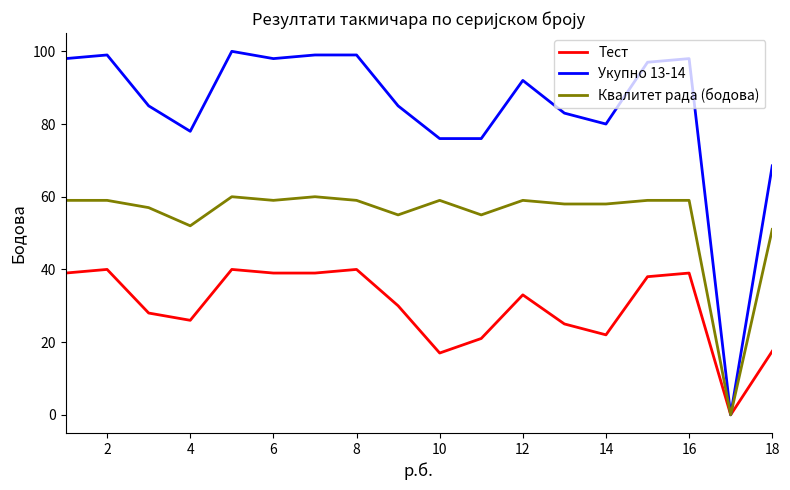

Which series has the largest total across all categories?

Укупно 13-14